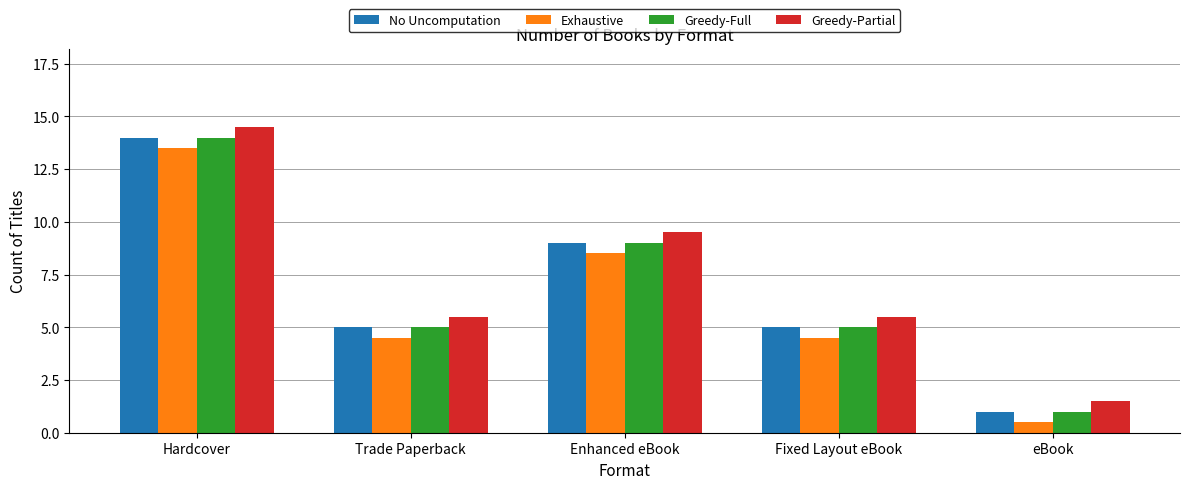

What is the value of the Greedy-Partial bar at the 3rd from the left?

9.5